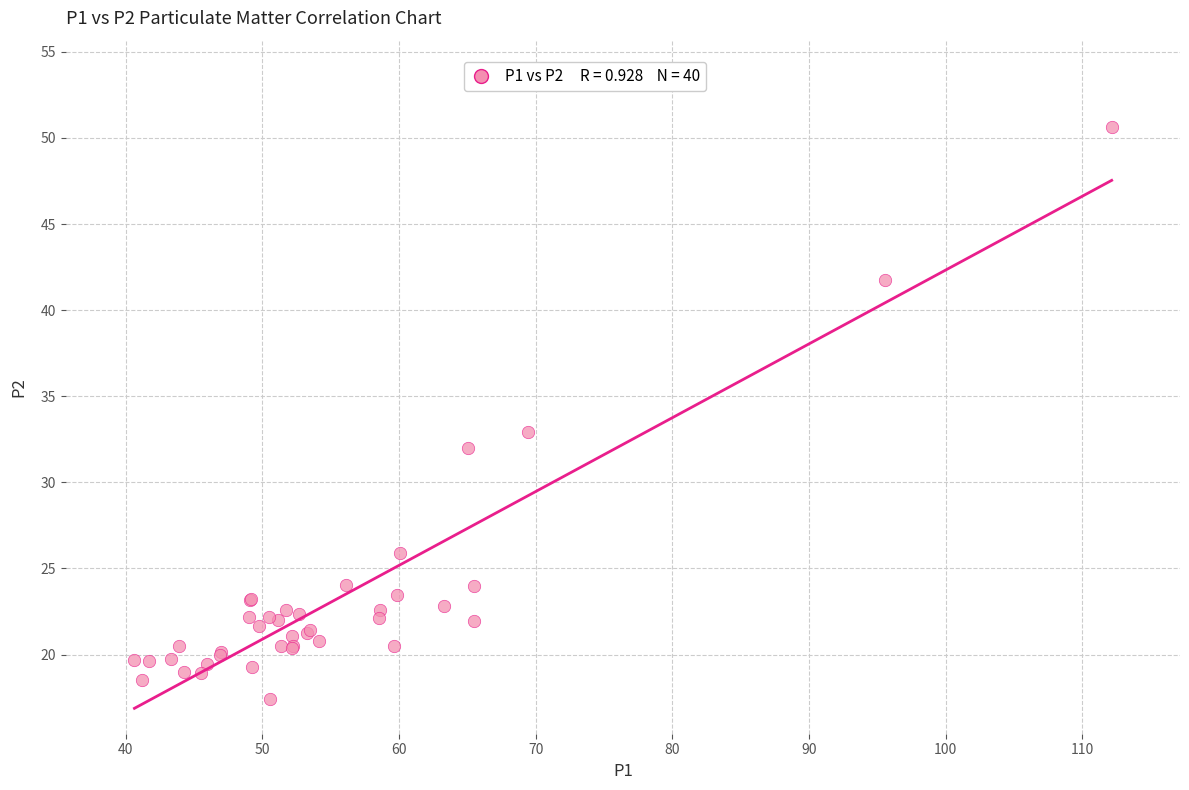

What Y value in the scatter plot is closest to 34?

32.9